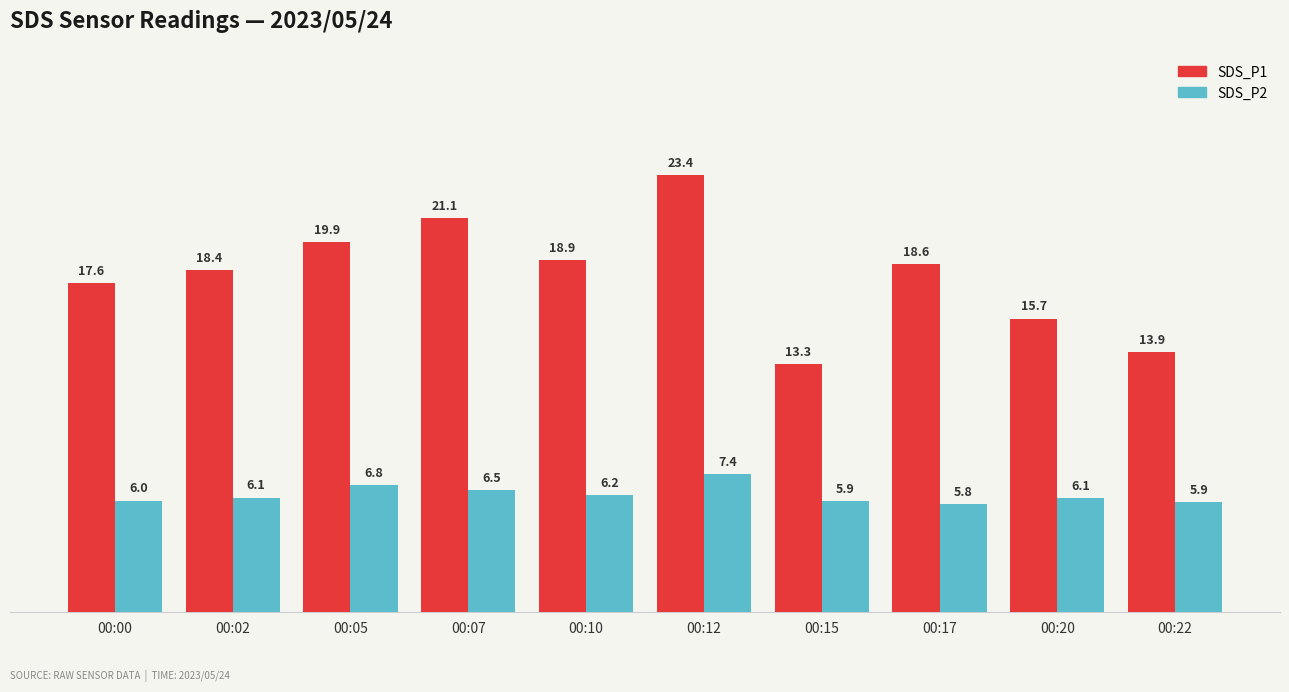

Which series has the largest range (max minus min)?

SDS_P1